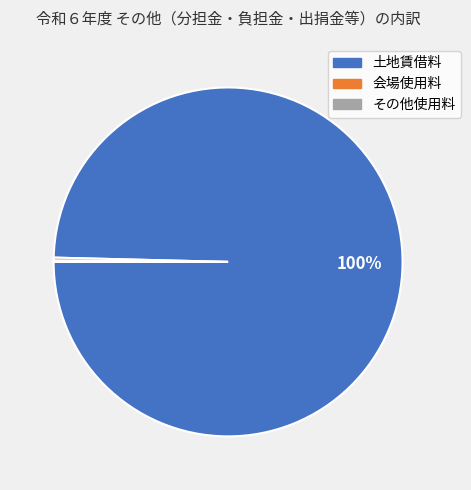

The 土地賃借料 slice represents 100% of the pie. True or false?

True